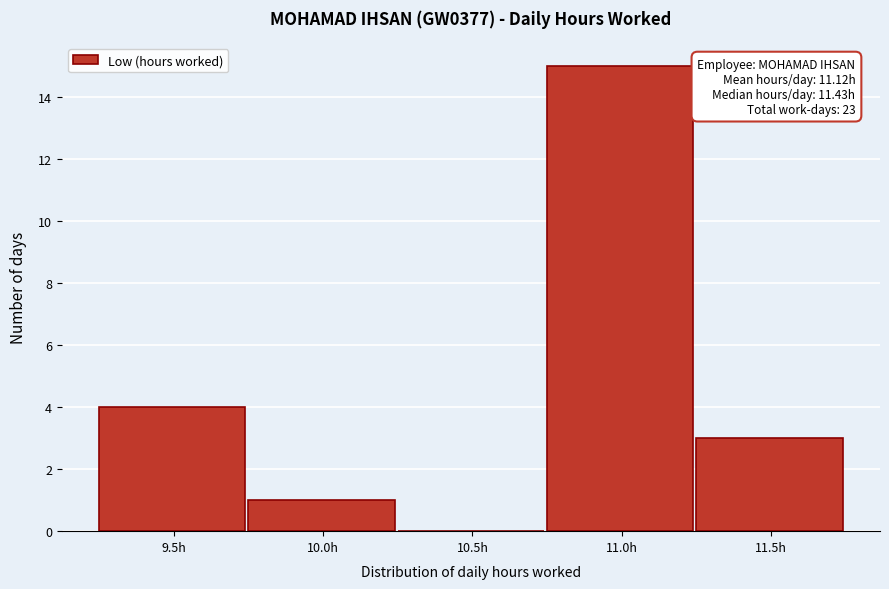

Reading right to left, extract all data points from this chart.

11.5h=3	11.0h=15	10.5h=0	10.0h=1	9.5h=4